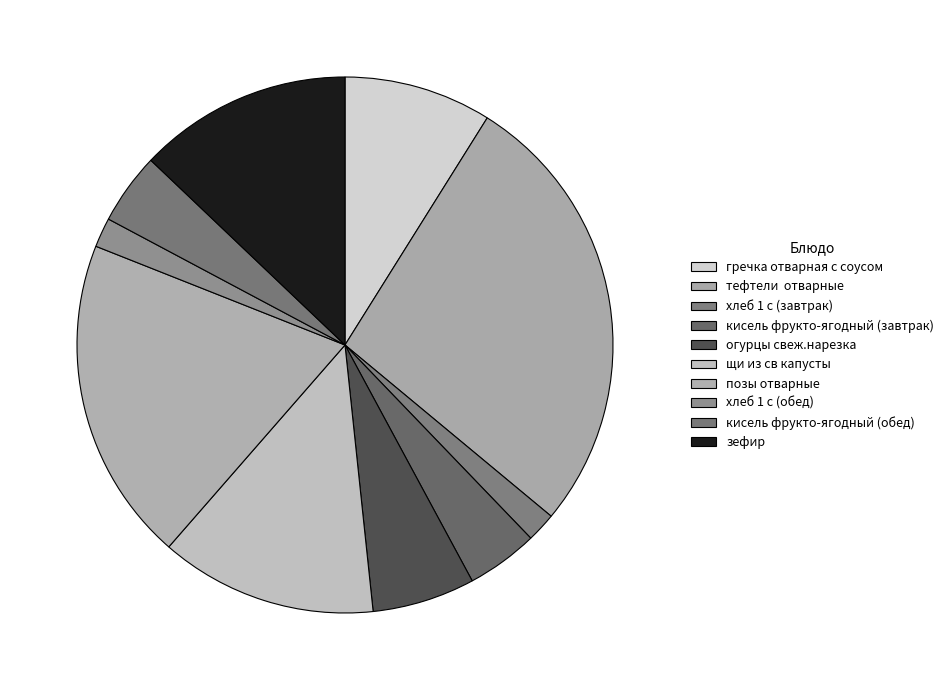

How many slices are in this pie chart?

10